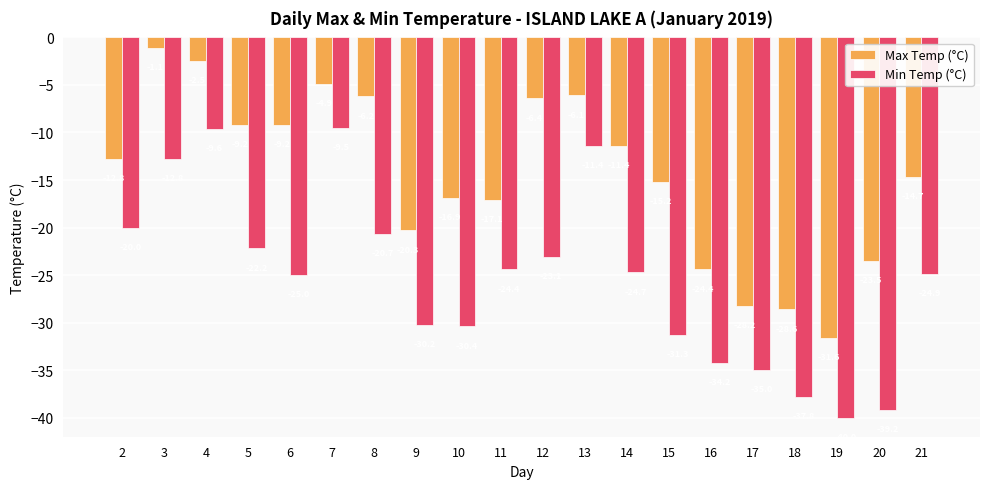

Rank the series by their average value, from highest to lowest.

Max Temp (°C), Min Temp (°C)